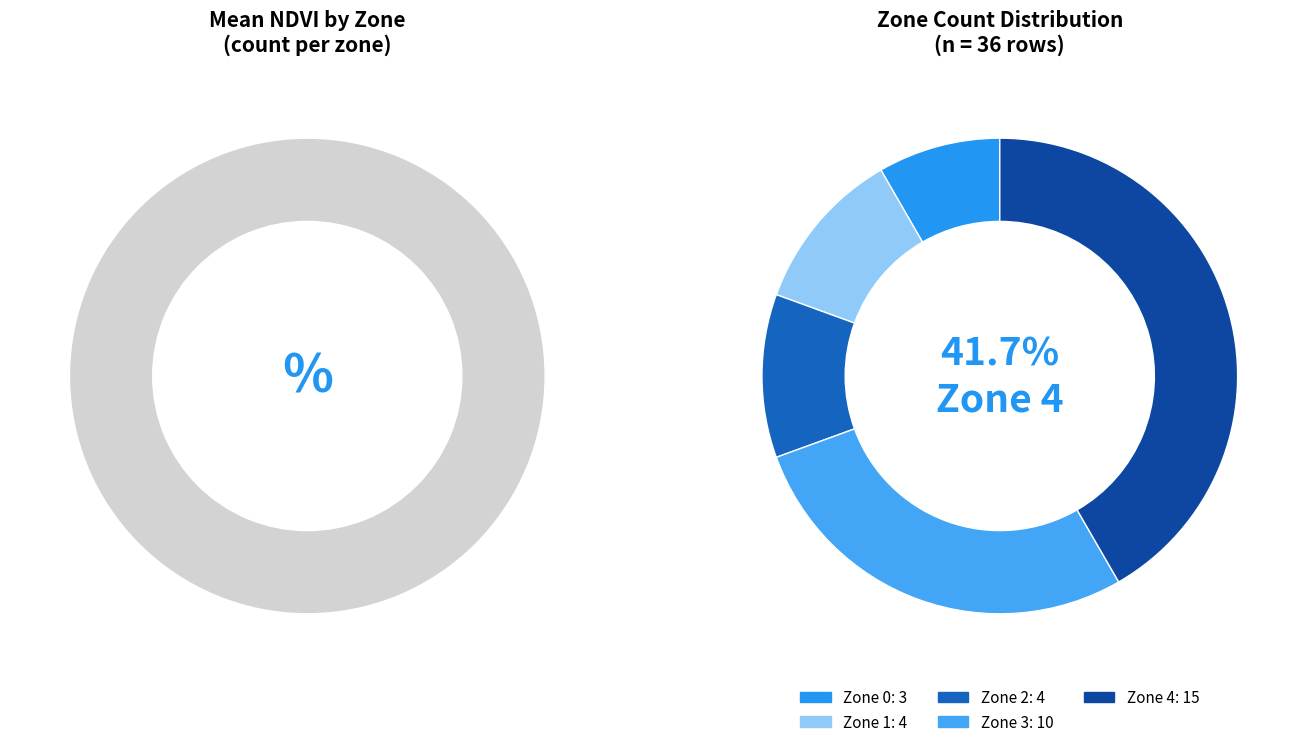

Is there a majority slice in this chart?

No